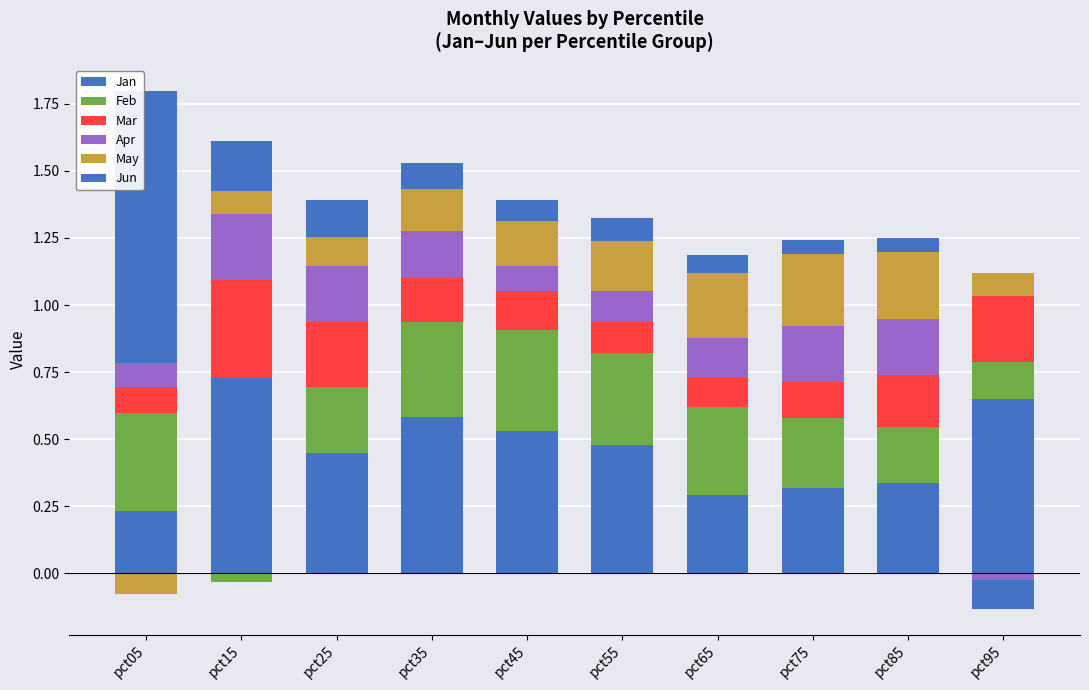

At pct15, list the series in order from smallest to largest.

Feb, May, Jun, Apr, Mar, Jan